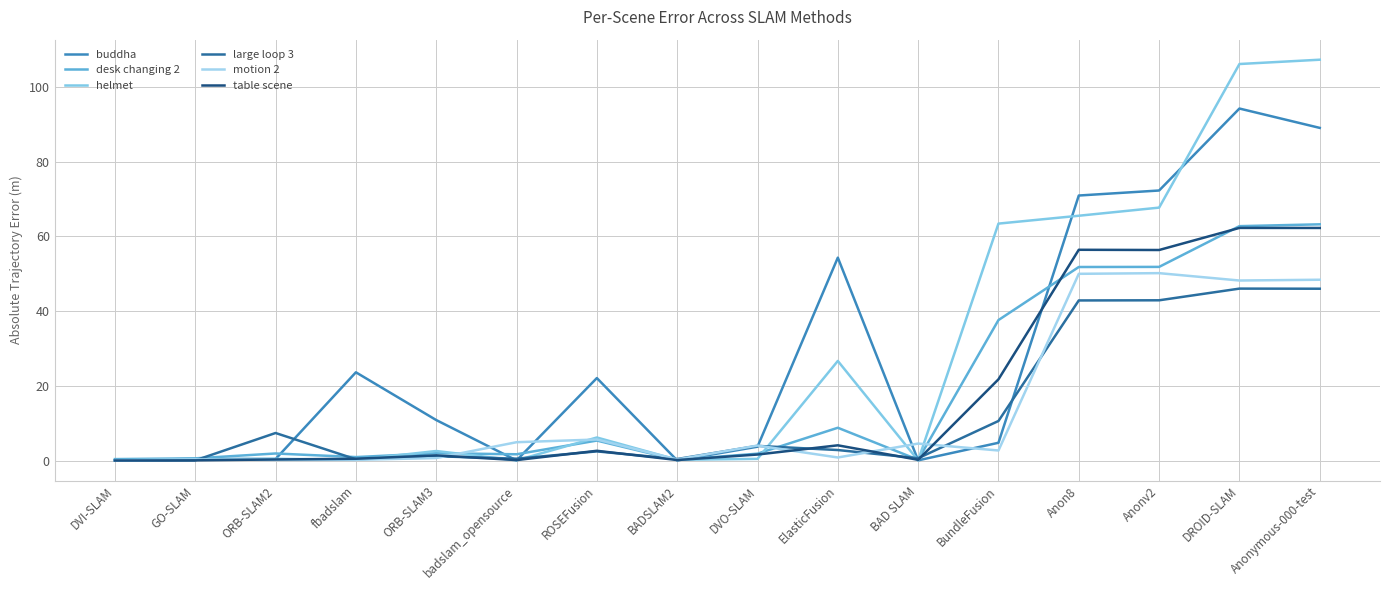

Reading left to right, what are all the values shown in this chart?

buddha: DVI-SLAM=0.3	GO-SLAM=0.6	ORB-SLAM2=0.6	fbadslam=23.7	ORB-SLAM3=11.0	badslam_opensource=0.2	ROSEFusion=22.2	BADSLAM2=0.2	DVO-SLAM=3.9	ElasticFusion=54.3	BAD SLAM=0.2	BundleFusion=4.9	Anon8=70.9	Anonv2=72.3	DROID-SLAM=94.2	Anonymous-000-test=89.0
desk changing 2: DVI-SLAM=0.5	GO-SLAM=0.7	ORB-SLAM2=2.0	fbadslam=1.1	ORB-SLAM3=2.1	badslam_opensource=1.8	ROSEFusion=5.5	BADSLAM2=0.3	DVO-SLAM=2.0	ElasticFusion=8.9	BAD SLAM=0.4	BundleFusion=37.7	Anon8=51.8	Anonv2=51.9	DROID-SLAM=62.8	Anonymous-000-test=63.2
helmet: DVI-SLAM=0.2	GO-SLAM=0.4	ORB-SLAM2=0.6	fbadslam=0.3	ORB-SLAM3=2.7	badslam_opensource=0.2	ROSEFusion=6.3	BADSLAM2=0.4	DVO-SLAM=0.6	ElasticFusion=26.8	BAD SLAM=0.2	BundleFusion=63.4	Anon8=65.5	Anonv2=67.7	DROID-SLAM=106.0	Anonymous-000-test=107.2
large loop 3: DVI-SLAM=0.2	GO-SLAM=0.2	ORB-SLAM2=7.5	fbadslam=0.5	ORB-SLAM3=1.3	badslam_opensource=0.7	ROSEFusion=2.6	BADSLAM2=0.6	DVO-SLAM=4.1	ElasticFusion=3.0	BAD SLAM=0.8	BundleFusion=10.7	Anon8=42.9	Anonv2=43.0	DROID-SLAM=46.1	Anonymous-000-test=46.0
motion 2: DVI-SLAM=0.2	GO-SLAM=0.5	ORB-SLAM2=0.3	fbadslam=0.3	ORB-SLAM3=0.8	badslam_opensource=5.0	ROSEFusion=5.8	BADSLAM2=0.5	DVO-SLAM=4.2	ElasticFusion=1.0	BAD SLAM=4.7	BundleFusion=2.8	Anon8=50.0	Anonv2=50.2	DROID-SLAM=48.2	Anonymous-000-test=48.4
table scene: DVI-SLAM=0.2	GO-SLAM=0.2	ORB-SLAM2=0.4	fbadslam=0.6	ORB-SLAM3=1.5	badslam_opensource=0.3	ROSEFusion=2.8	BADSLAM2=0.3	DVO-SLAM=1.8	ElasticFusion=4.2	BAD SLAM=0.3	BundleFusion=21.9	Anon8=56.4	Anonv2=56.4	DROID-SLAM=62.3	Anonymous-000-test=62.3